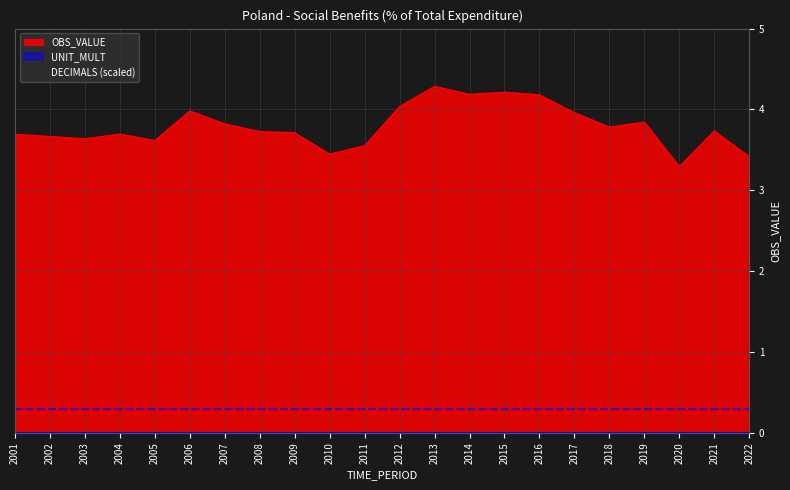

What value does the DECIMALS series have at 2017?

3.0